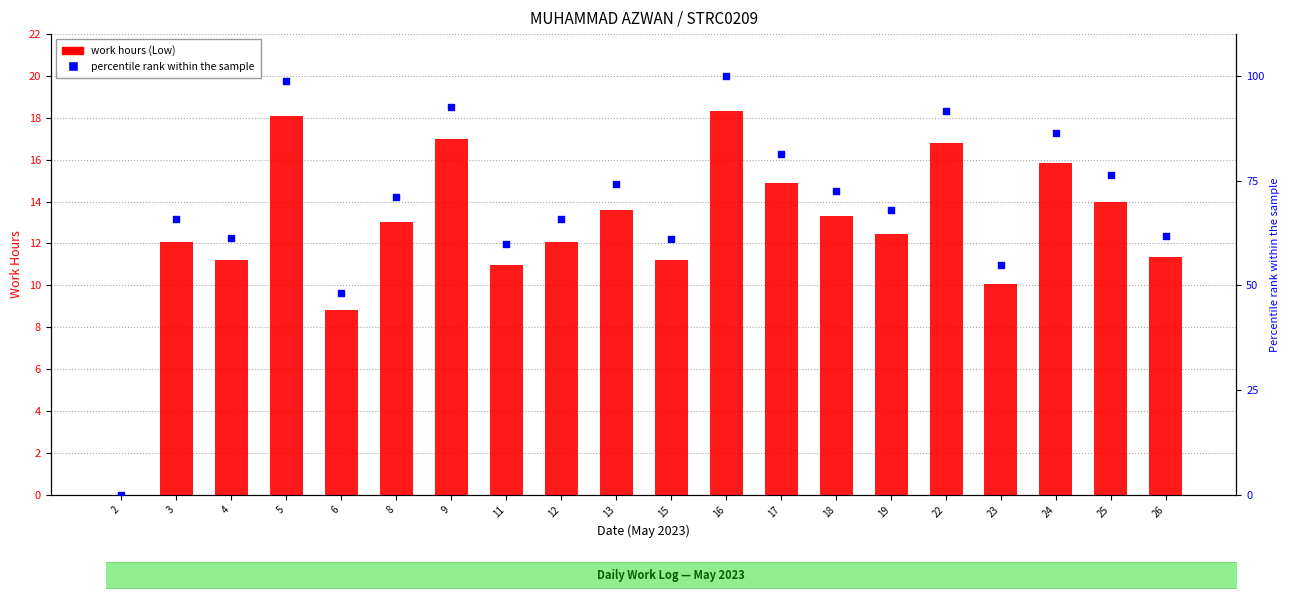

At how many categories does at least one series exceed 15?

19